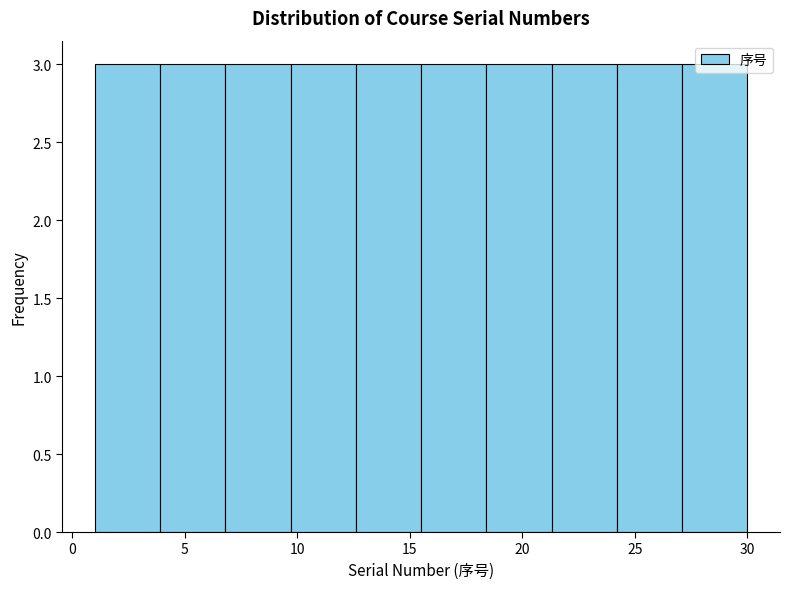

Reading left to right, transcribe this chart: for each bar, give the range it covers on the x-axis and its height. Neither the bar edges nor the heights are printed on the chart, so give them approximately, as read against the axes.

1.0 to 3.9: 3
3.9 to 6.8: 3
6.8 to 9.7: 3
9.7 to 12.6: 3
12.6 to 15.5: 3
15.5 to 18.4: 3
18.4 to 21.3: 3
21.3 to 24.2: 3
24.2 to 27.1: 3
27.1 to 30.0: 3